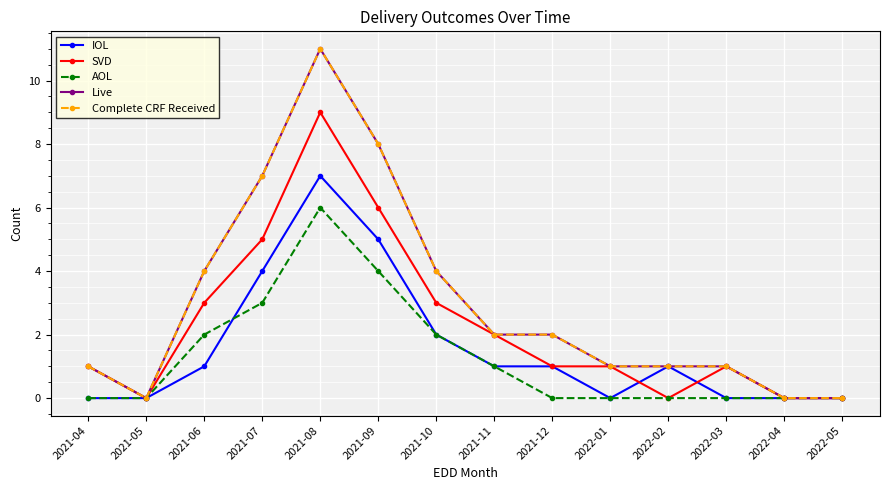

Is it true that IOL equals 7 at 2021-09?

False